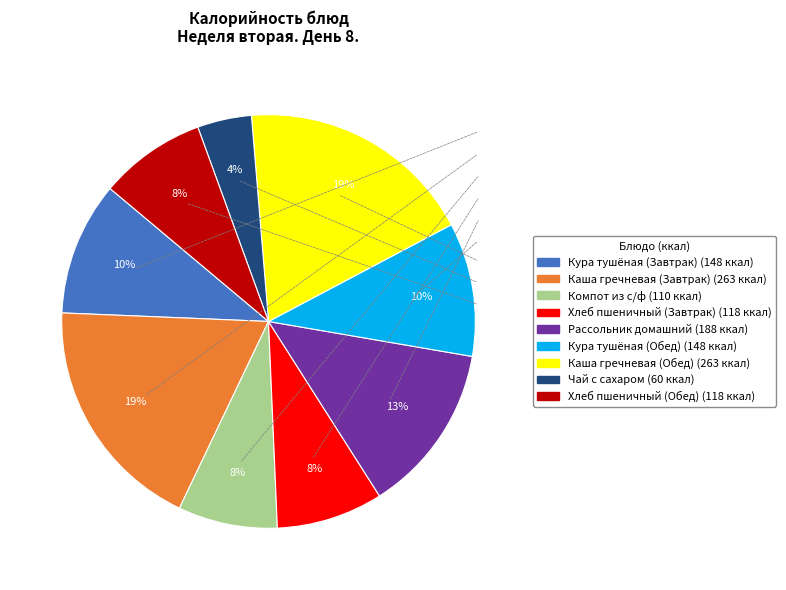

Is there a majority slice in this chart?

No